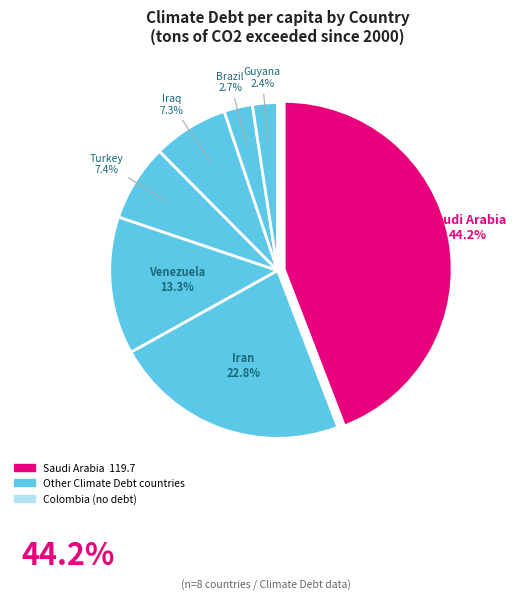

How many segments does this pie chart have?

8